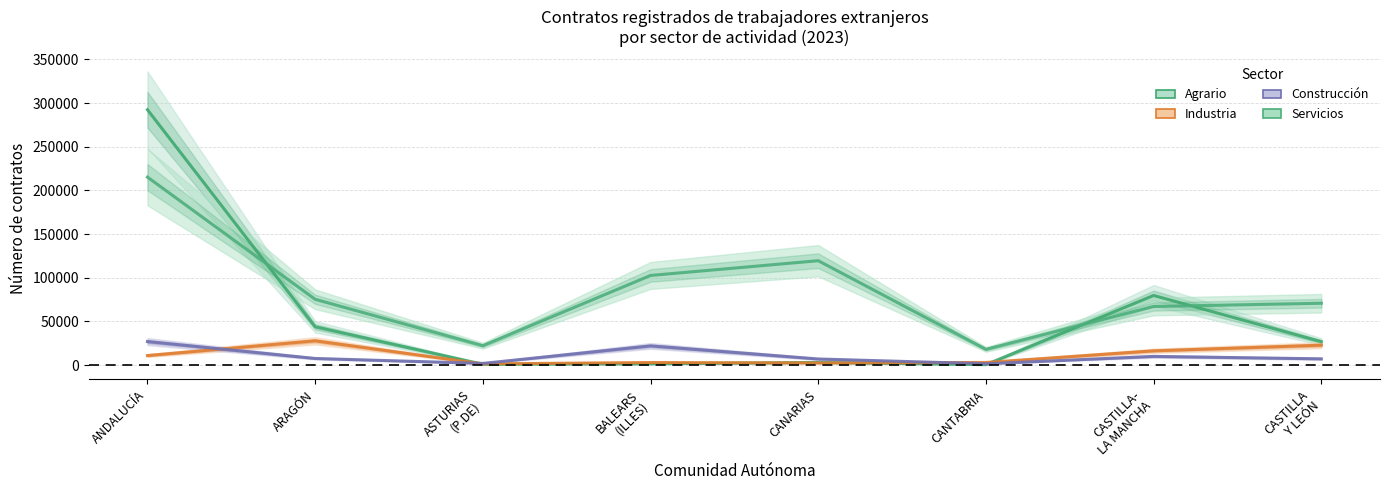

What is the difference between the maximum and minimum values in the Servicios series?

197188